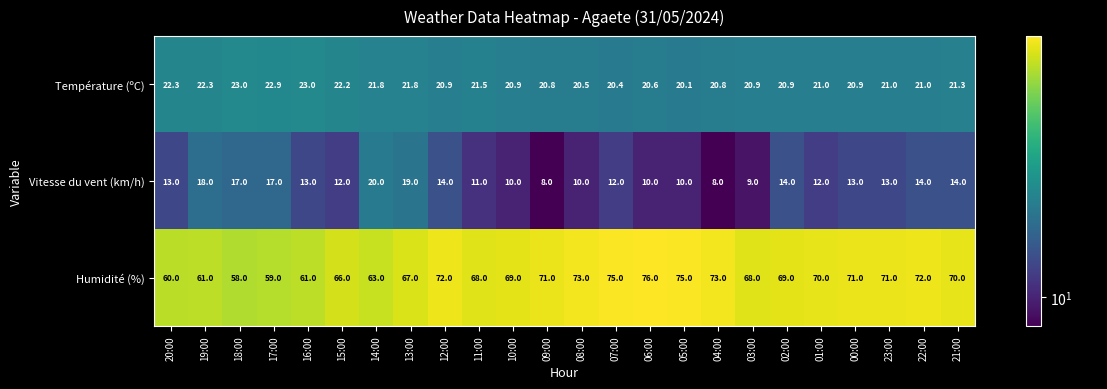

Rank the series by their average value, from lowest to highest.

Vitesse du vent (km/h), Température (ºC), Humidité (%)